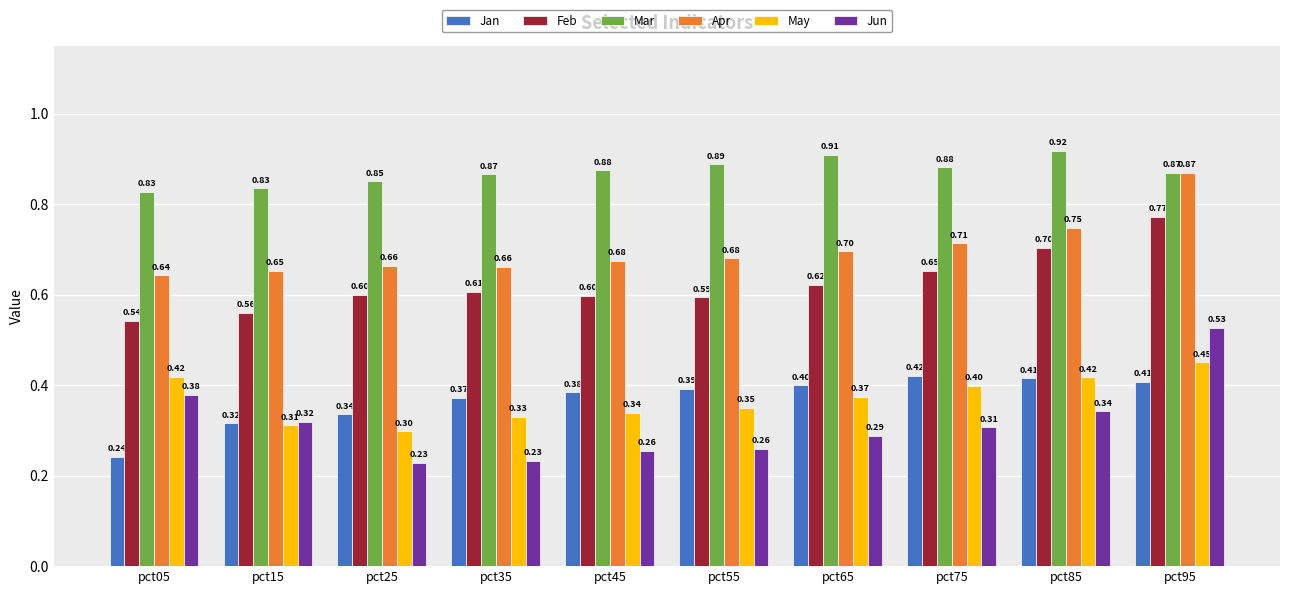

At how many categories does at least one series exceed 0?

10